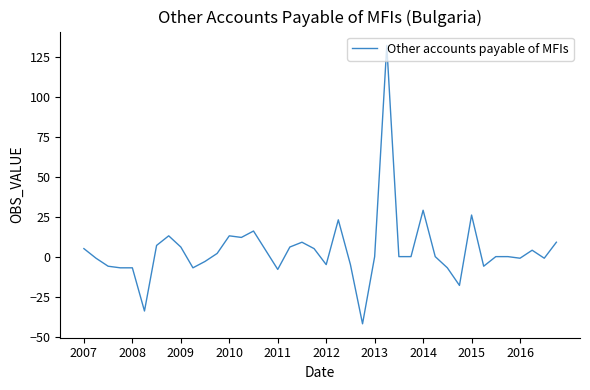

What is the difference between the maximum and minimum values?

174